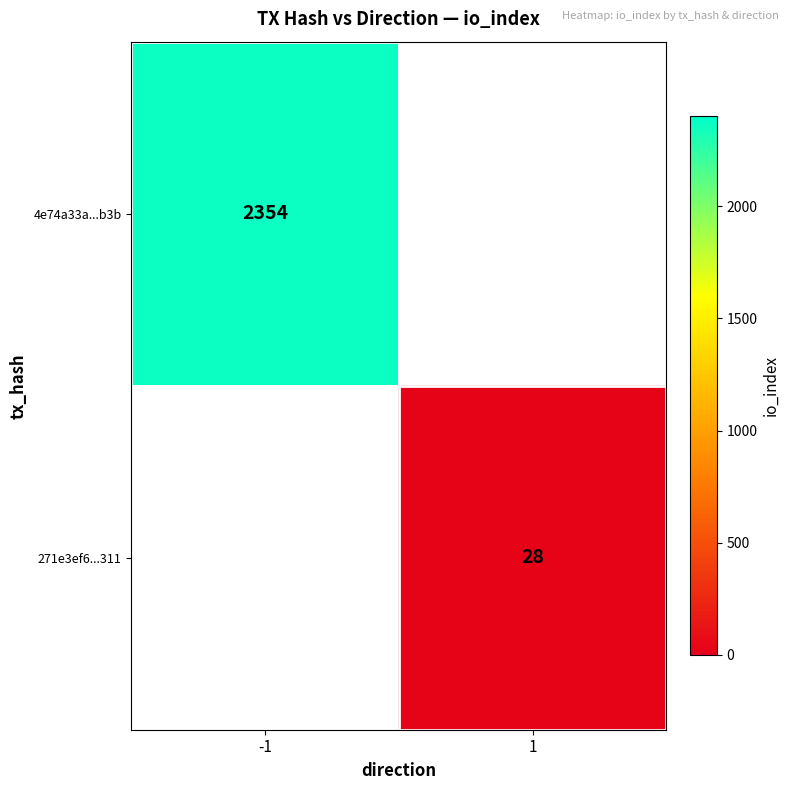

Is the value of 271e3ef6...311 at 1 greater than the value of 4e74a33a...b3b at -1?

No